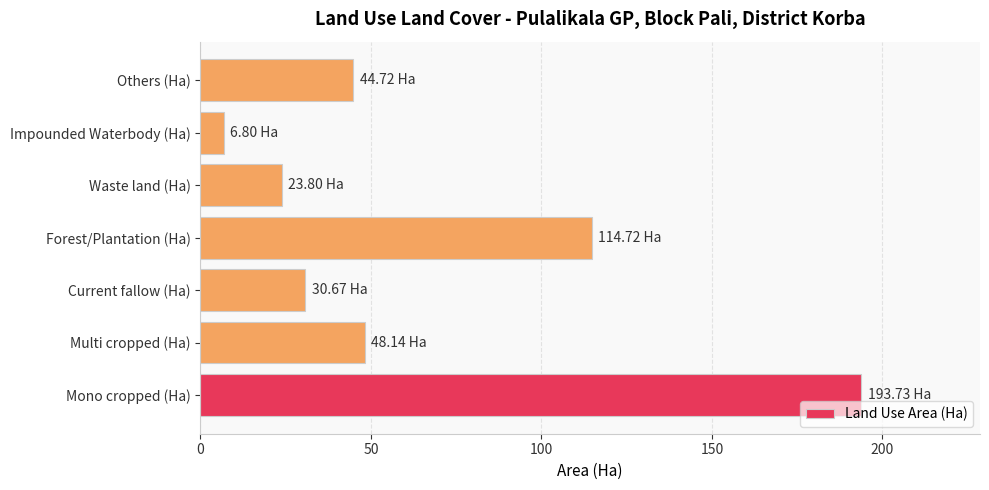

How many values exceed 44?

4